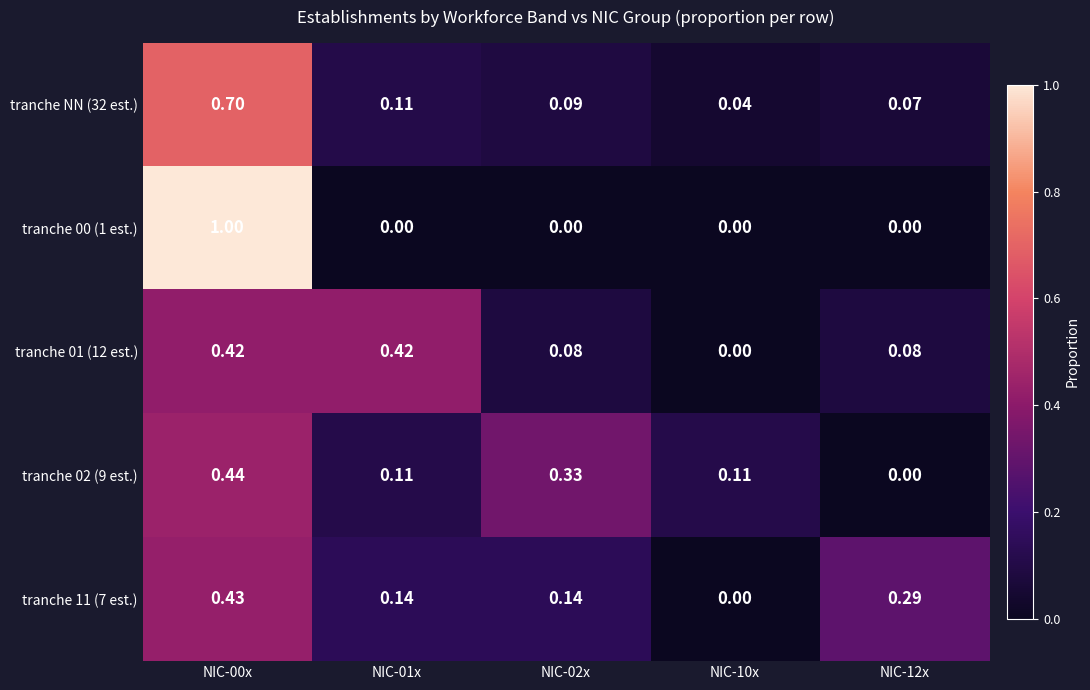

Is the value of tranche NN (32 est.) at NIC-12x greater than the value of tranche 11 (7 est.) at NIC-00x?

No